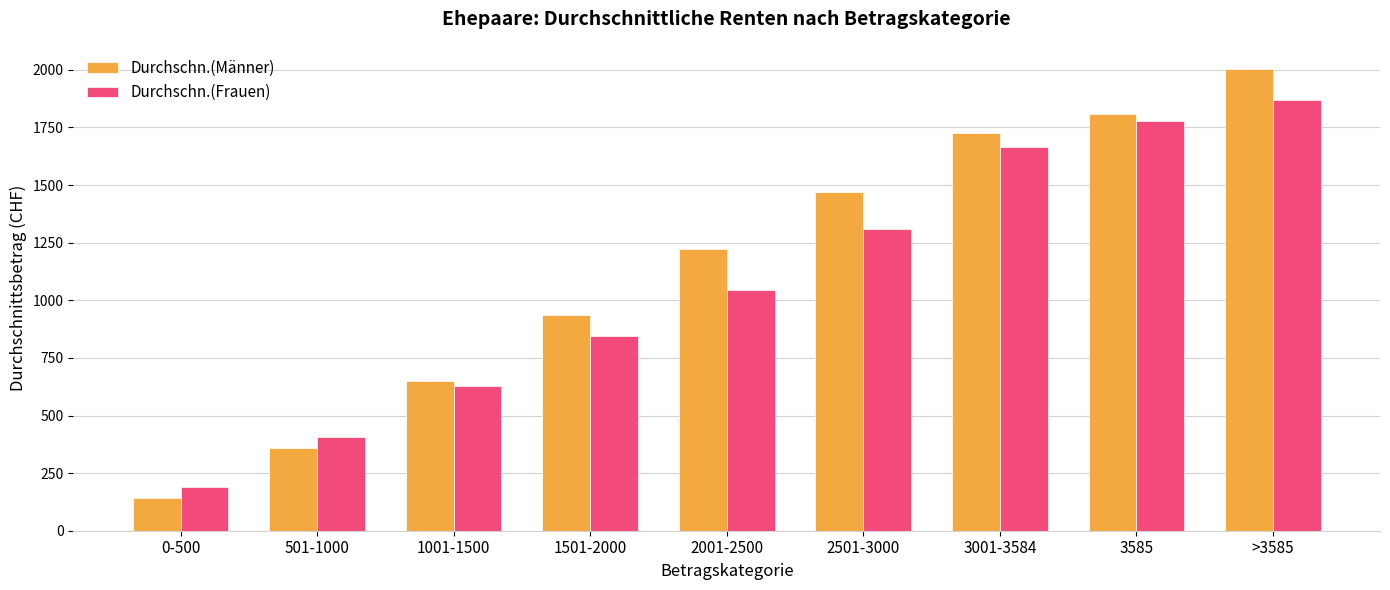

Which series changed the most between 0-500 and 1001-1500?

Durchschn.(Männer)